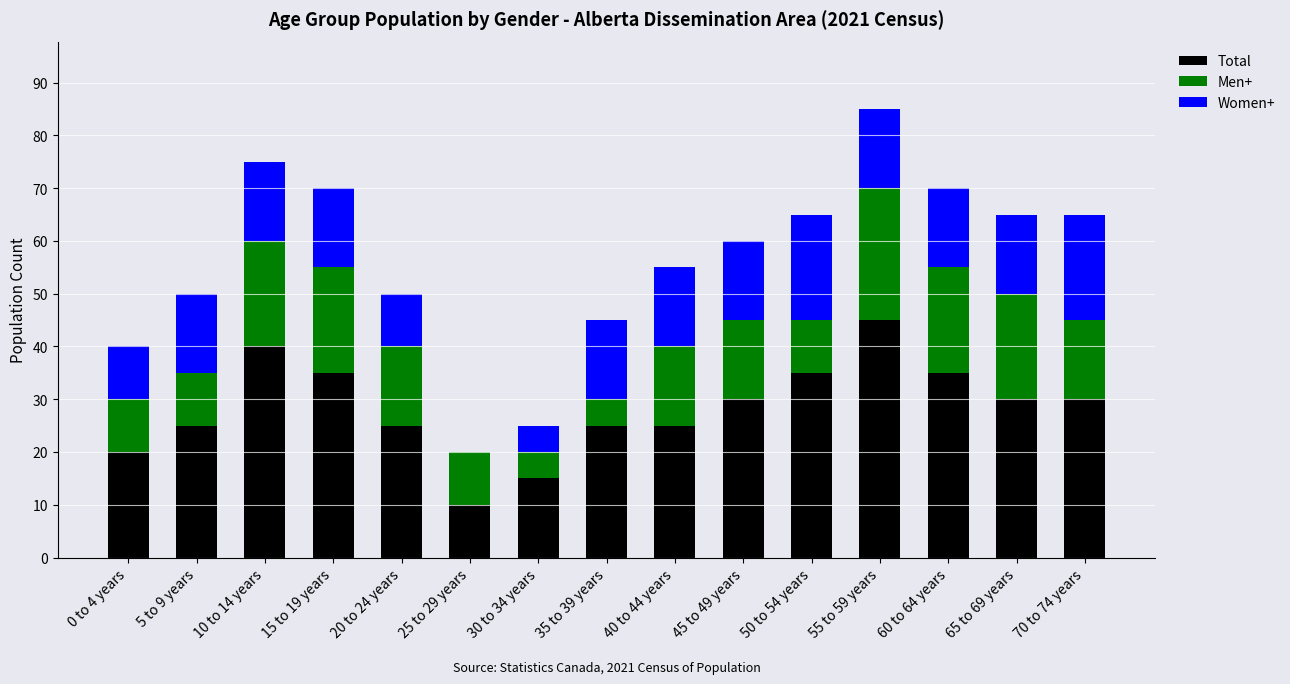

Are the bars grouped side by side (vs. stacked)?

No